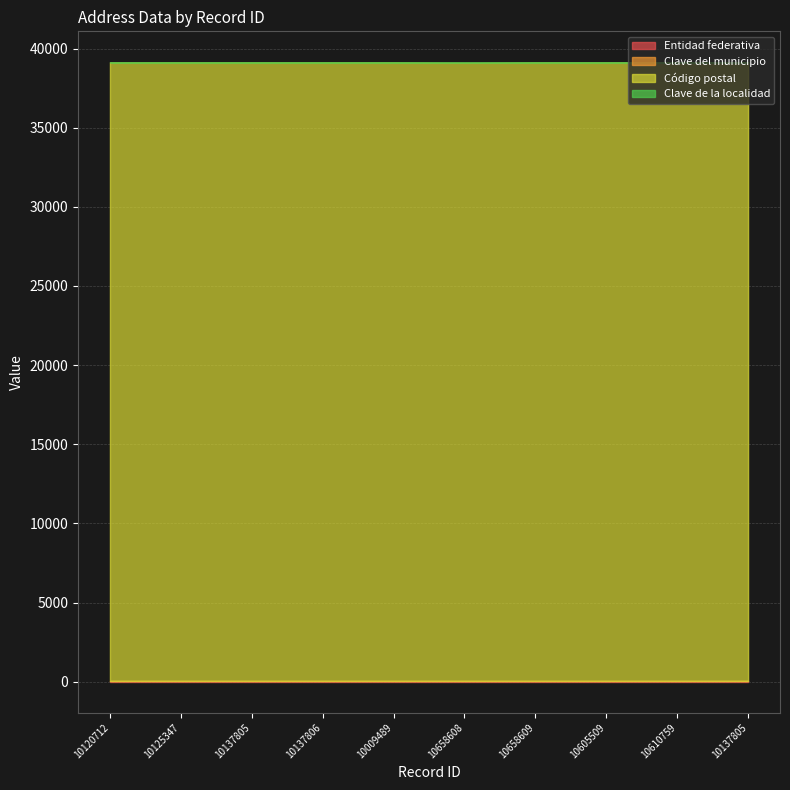

How many lines are shown in the chart?

4